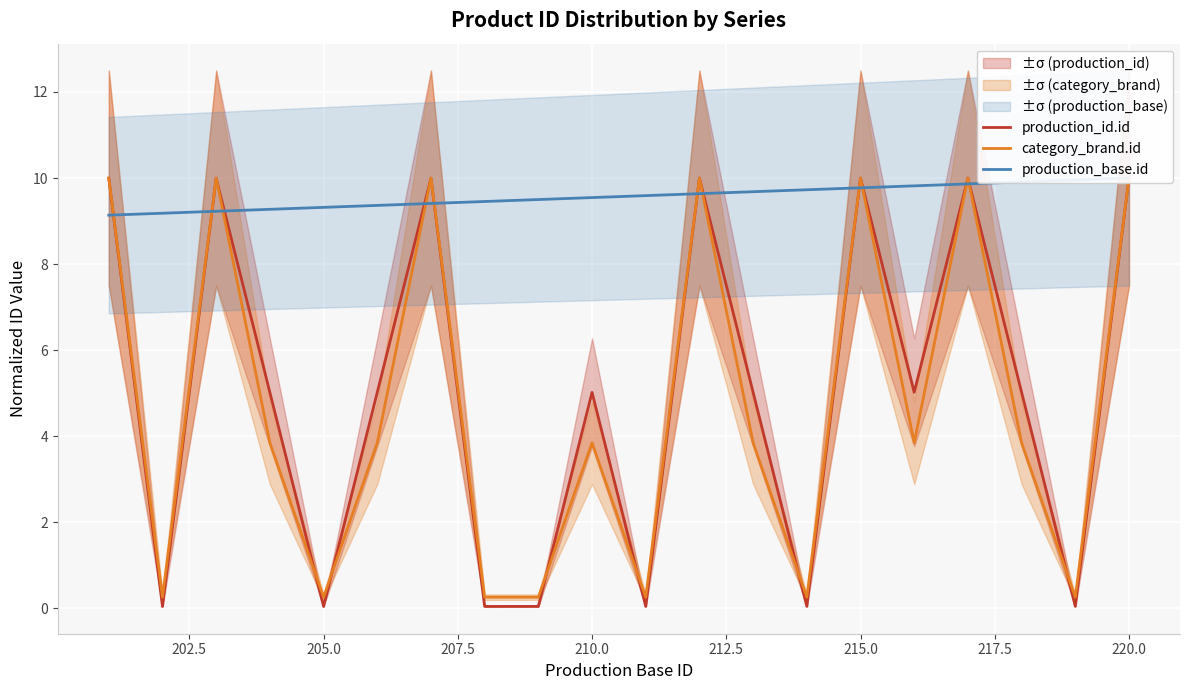

True or false: category_brand.id has more than 1 points higher than both neighbors.

True